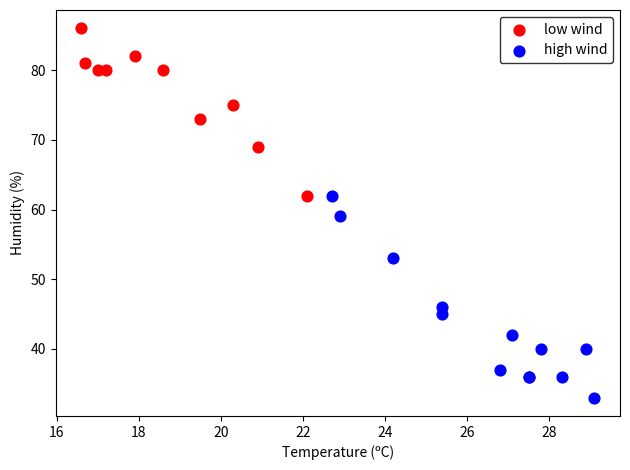

Which series has the widest spread of Y values?

high wind